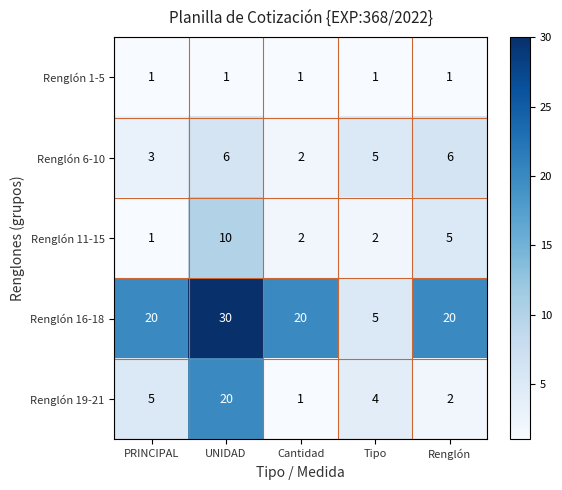

At which category does the chart reach its peak across all series?

UNIDAD